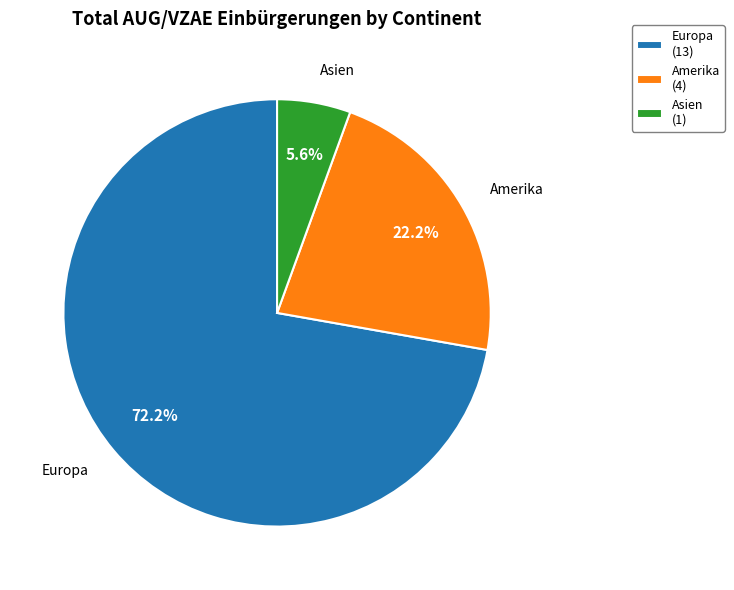

How many segments does this pie chart have?

3